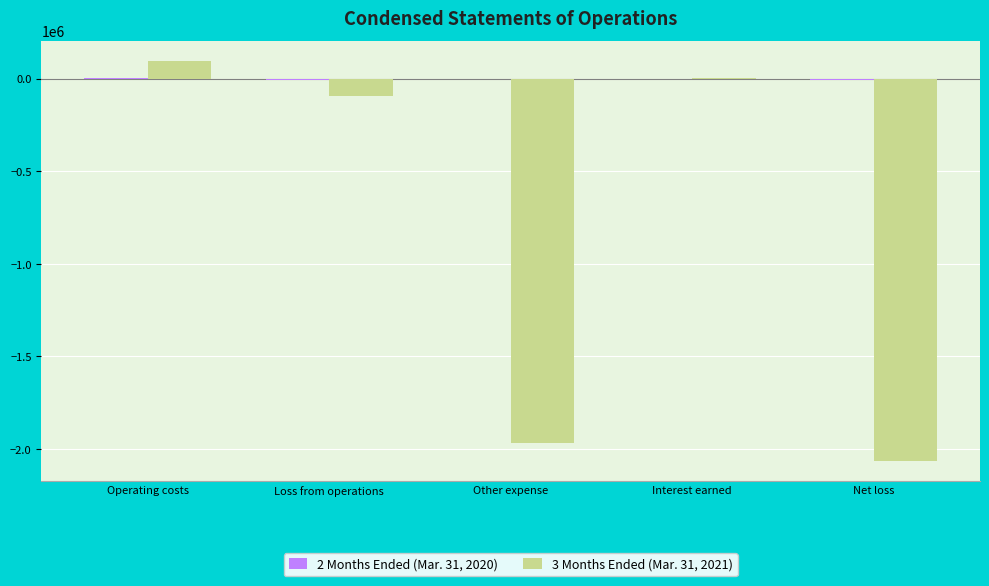

Count the number of data series in this chart.

2